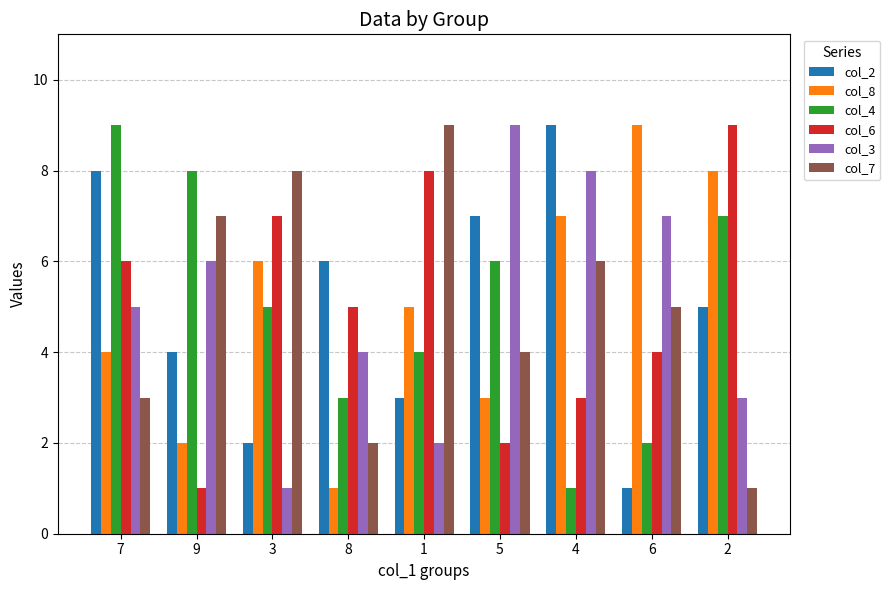

What is the spread (max minus min) of values at 8?

5